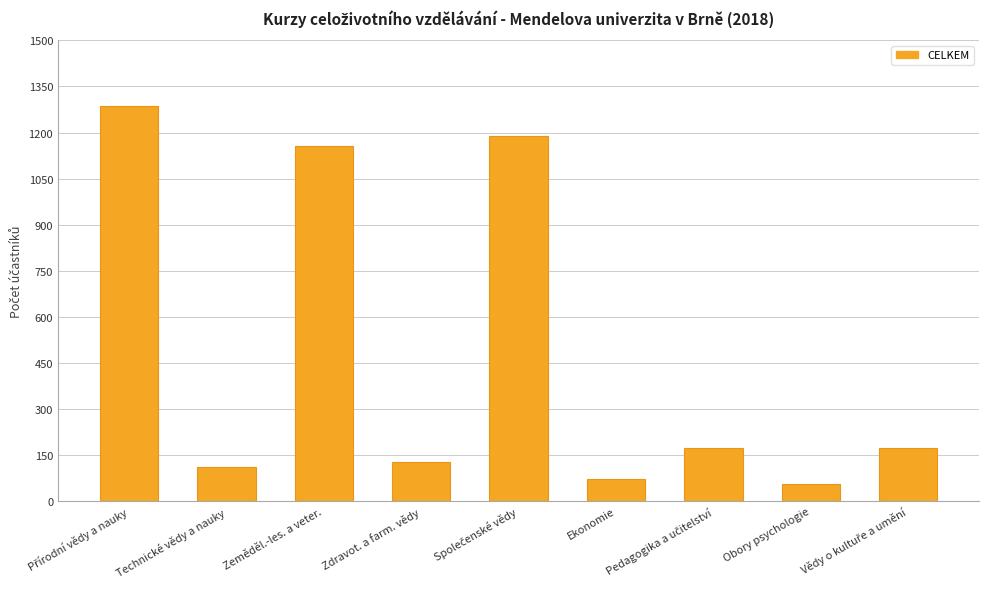

What is the smallest value displayed?

57